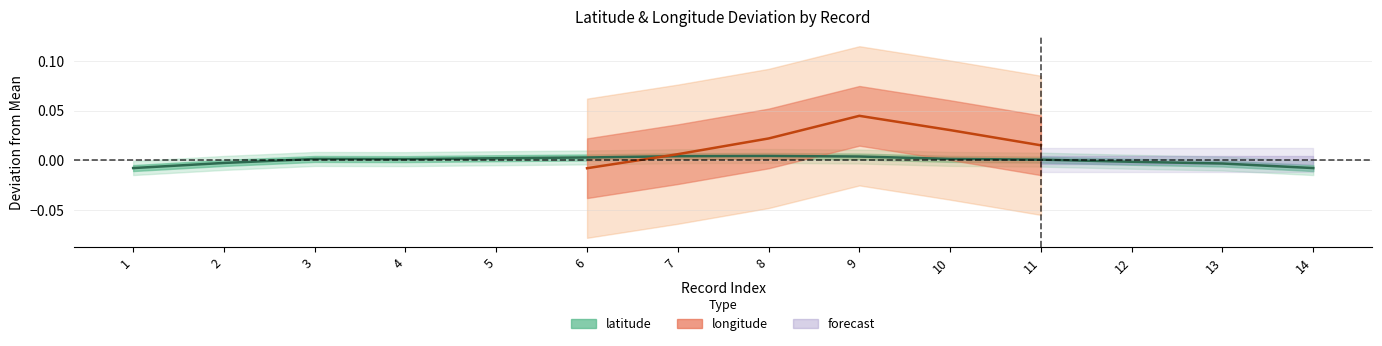

True or false: the data shows -0.0 at 13.

False